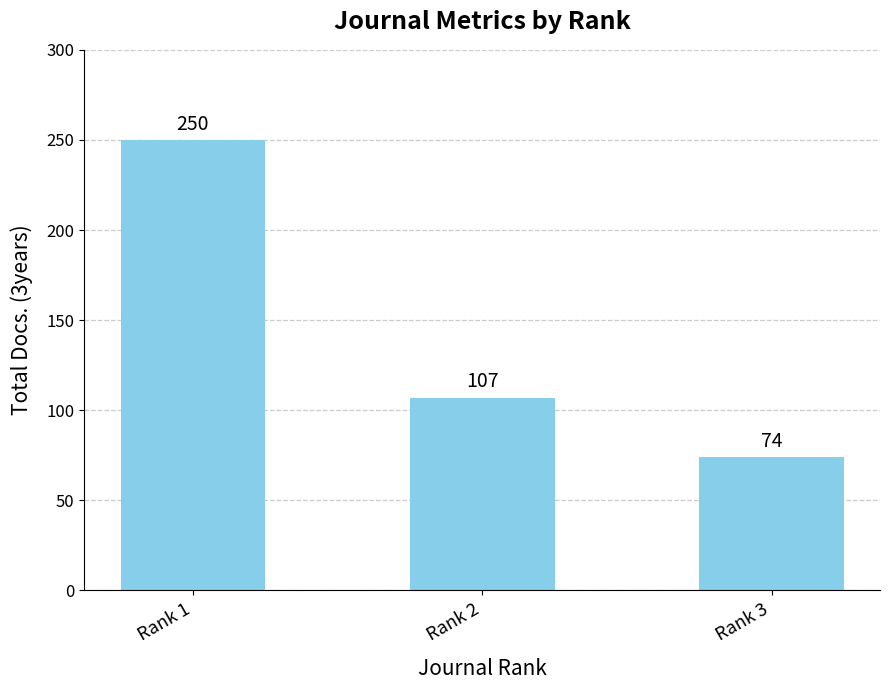

What is the value of the 2nd bar from the left?

107